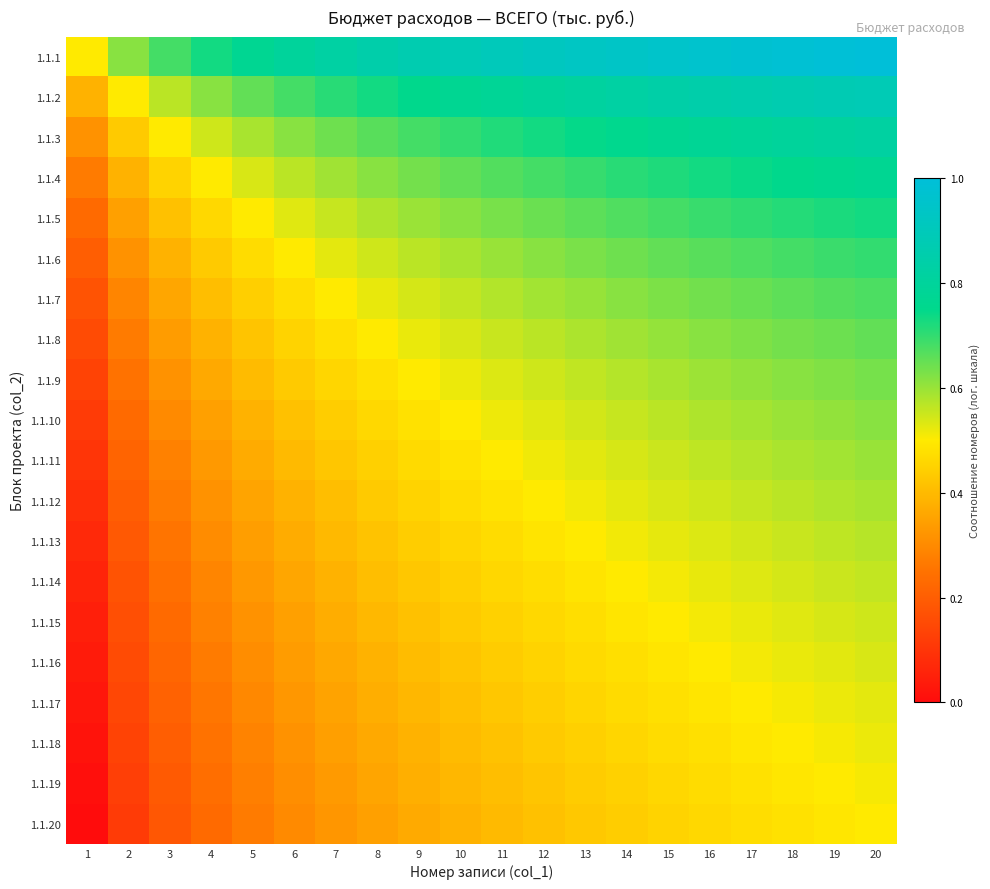

How many series are shown in this chart?

20